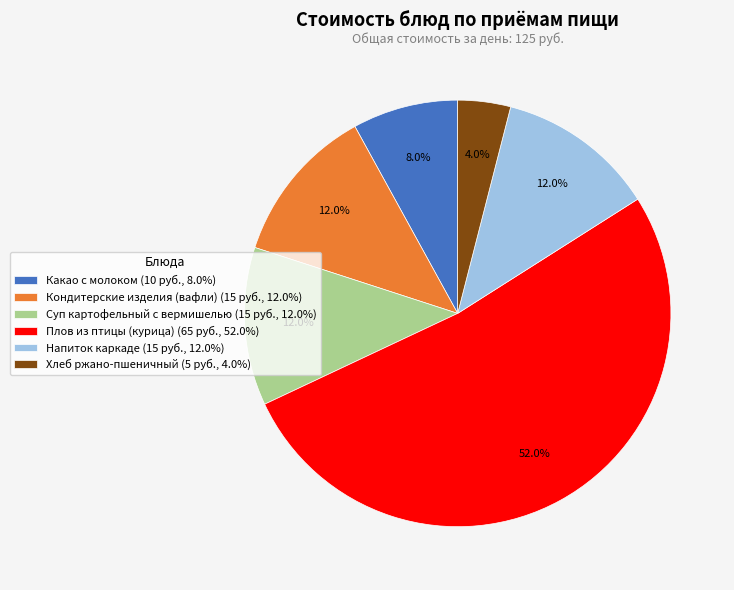

Combined, do Напиток каркаде and Кондитерские изделия (вафли) account for over 50%?

No